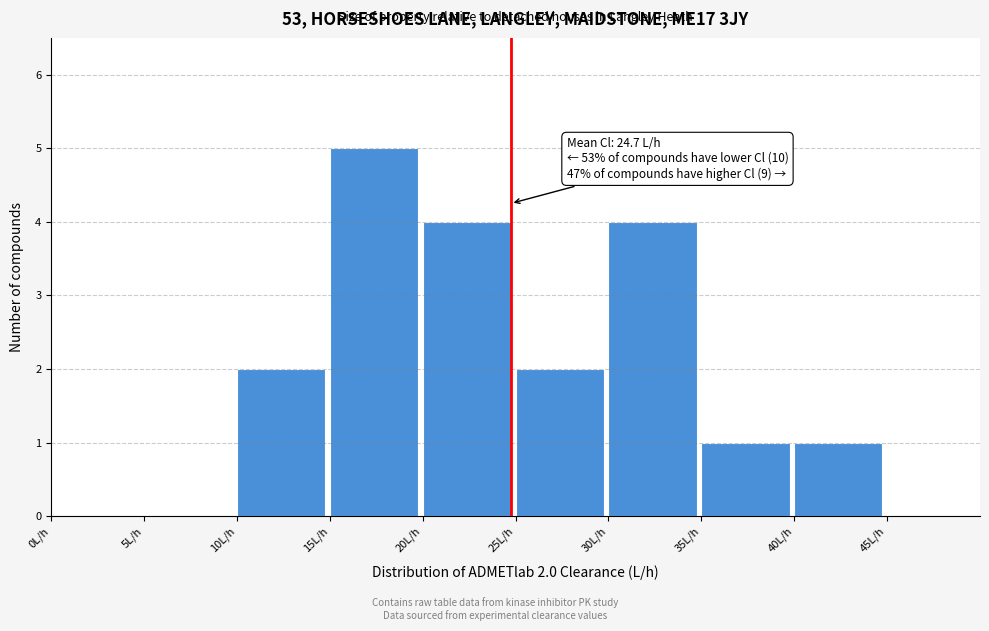

Which range on the x-axis has the tallest bar?

15 to 20